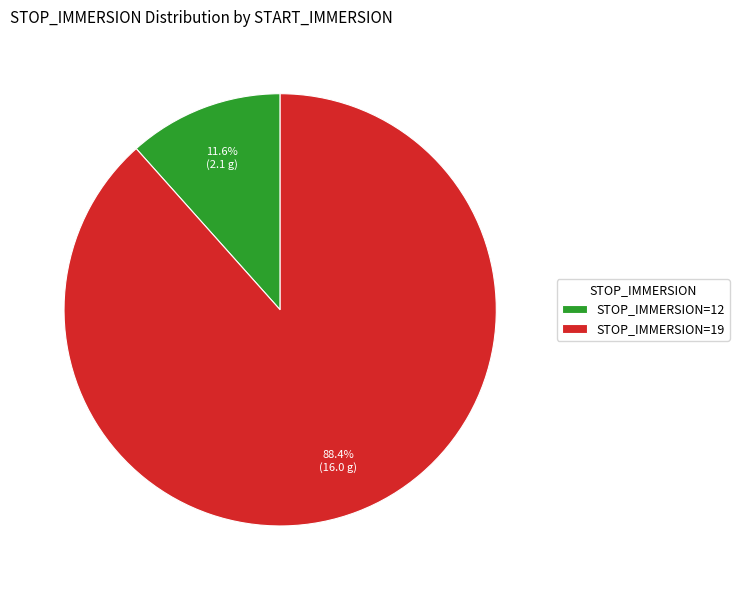

To the nearest percent, what is the difference between the largest and smallest slice percentages?

77%